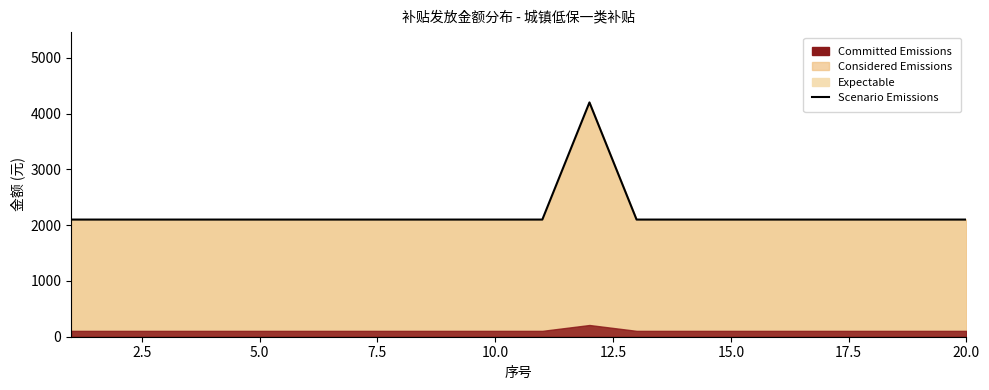

What is the sum of all values?

44100